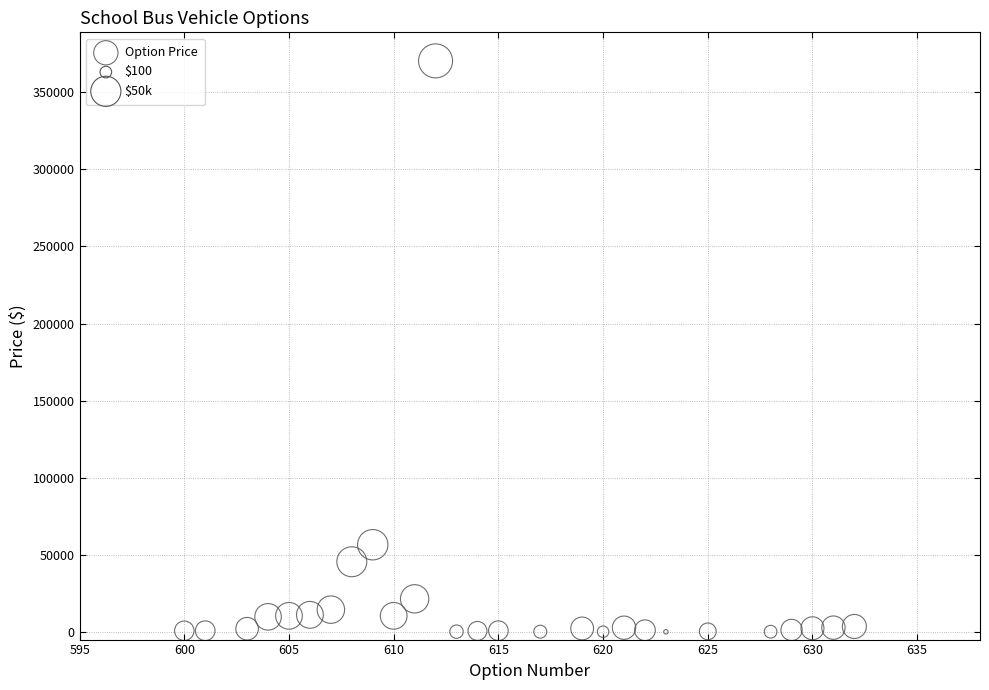

What is the range of X values (max minus min)?

32.0